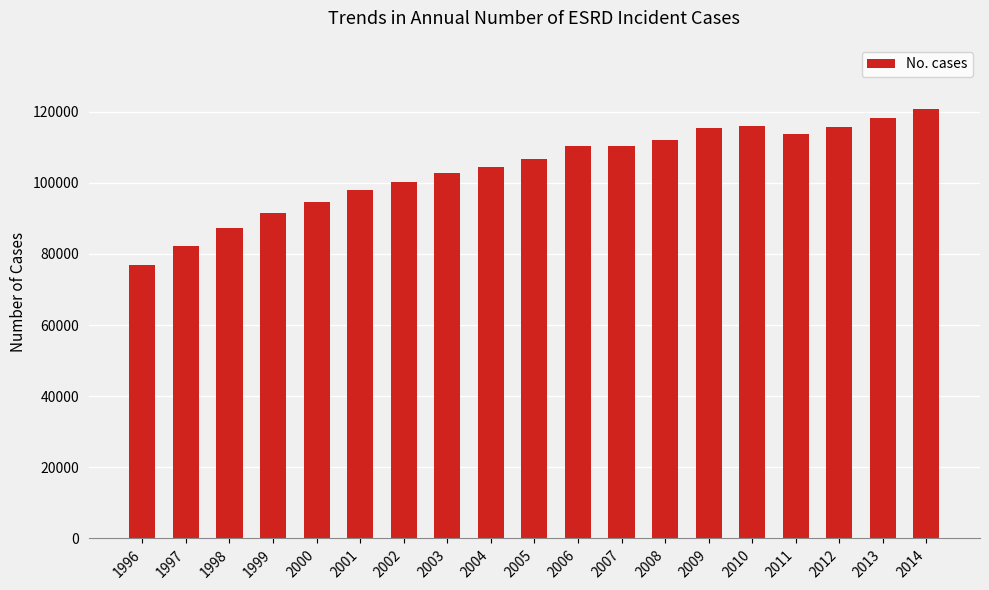

What is the sum of all values?

1977065